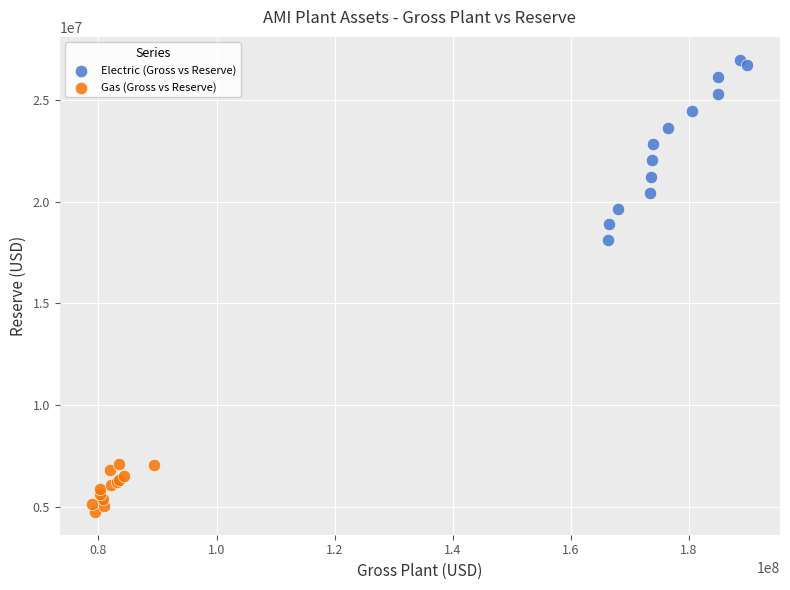

What are all the series names shown in the legend?

Electric (Gross vs Reserve), Gas (Gross vs Reserve)